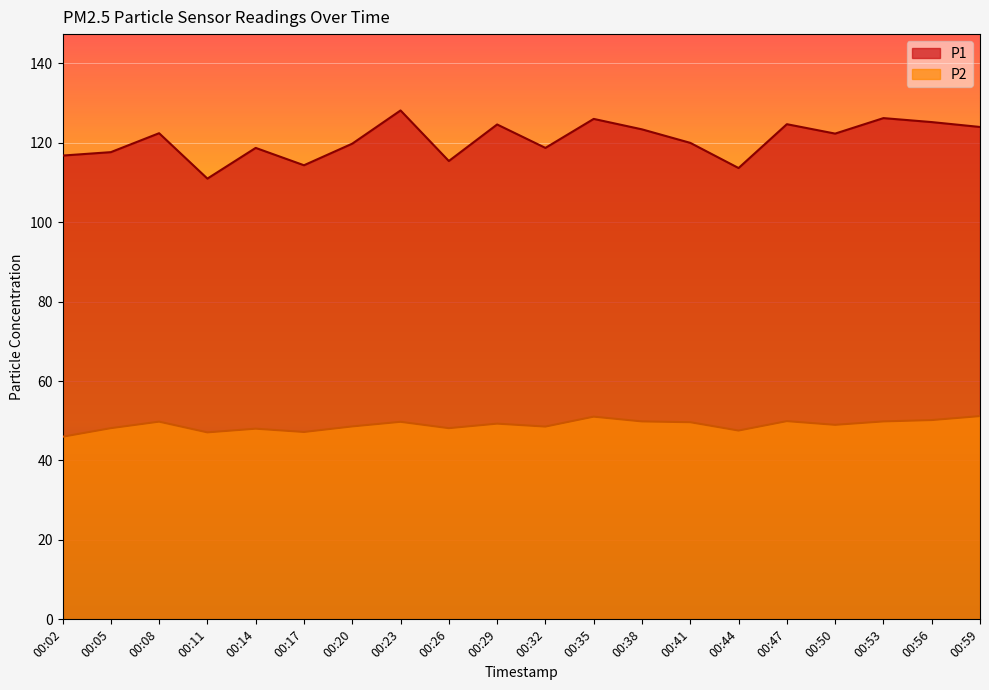

At which category is the sum across all series the highest?

00:23